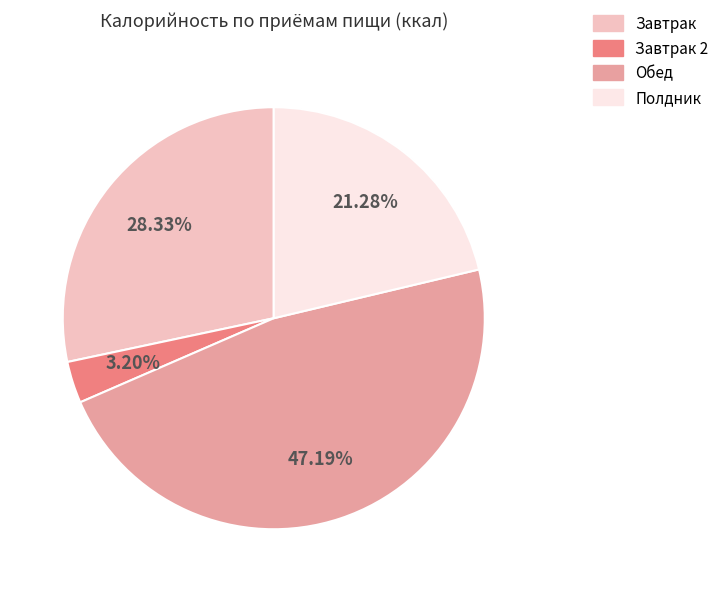

Does any single category account for the majority?

No